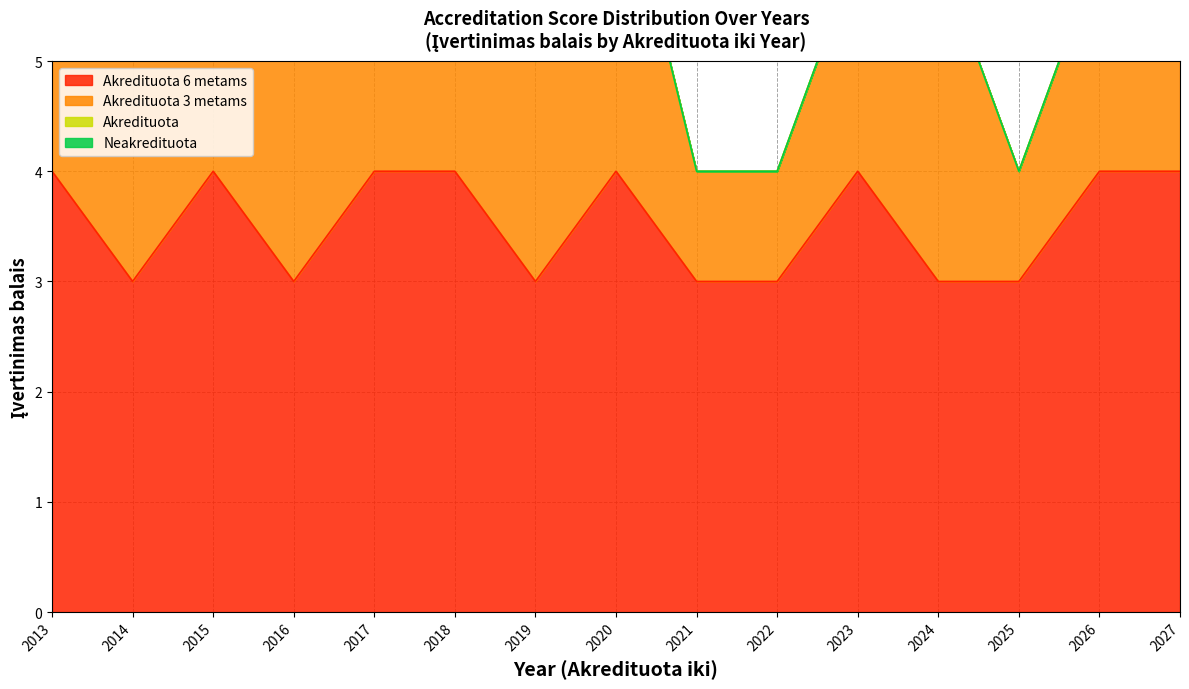

What is the spread (max minus min) of values at 2026?

4